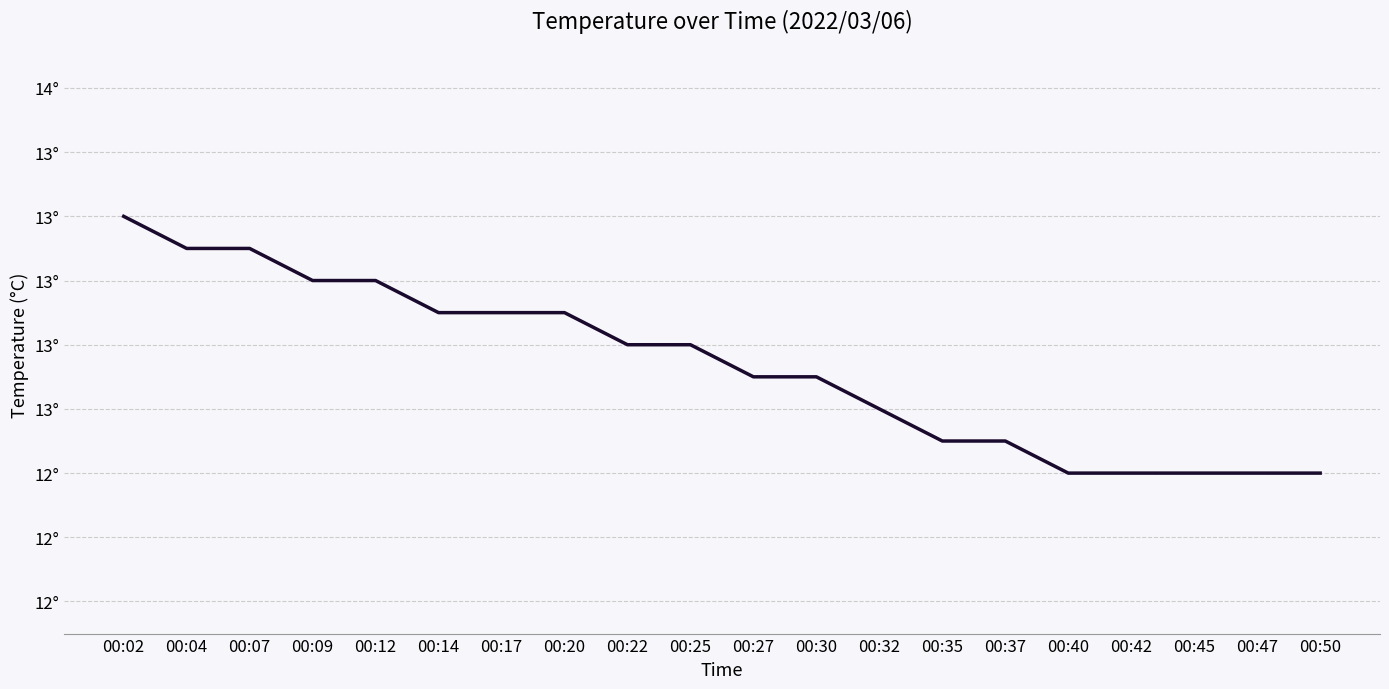

Is it true that the value at 00:37 is 12.5?

True